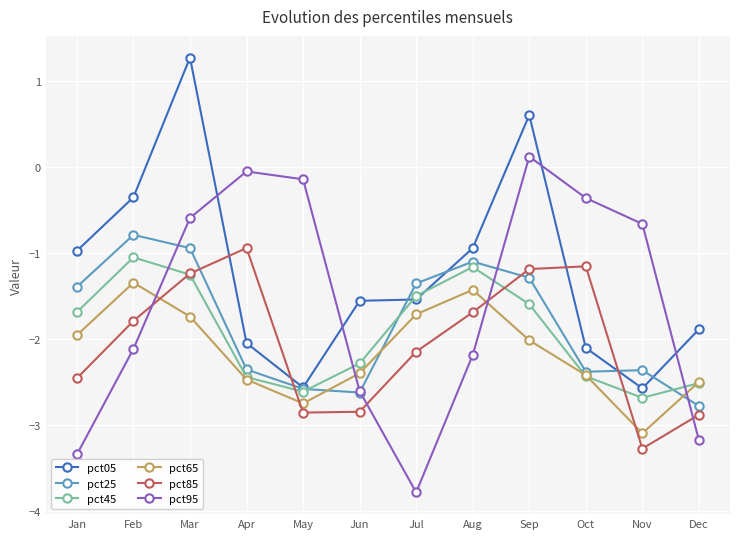

What is the difference between the highest and lowest values at Feb?

1.8